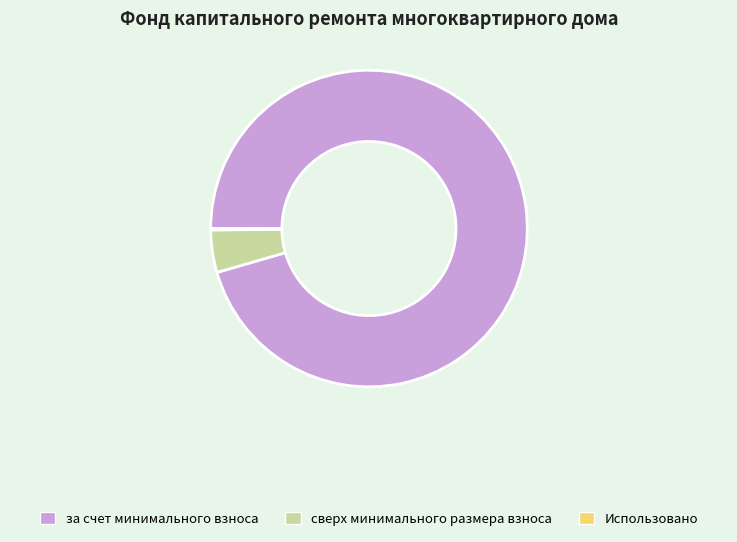

Which slice represents more than half of the pie?

за счет минимального взноса